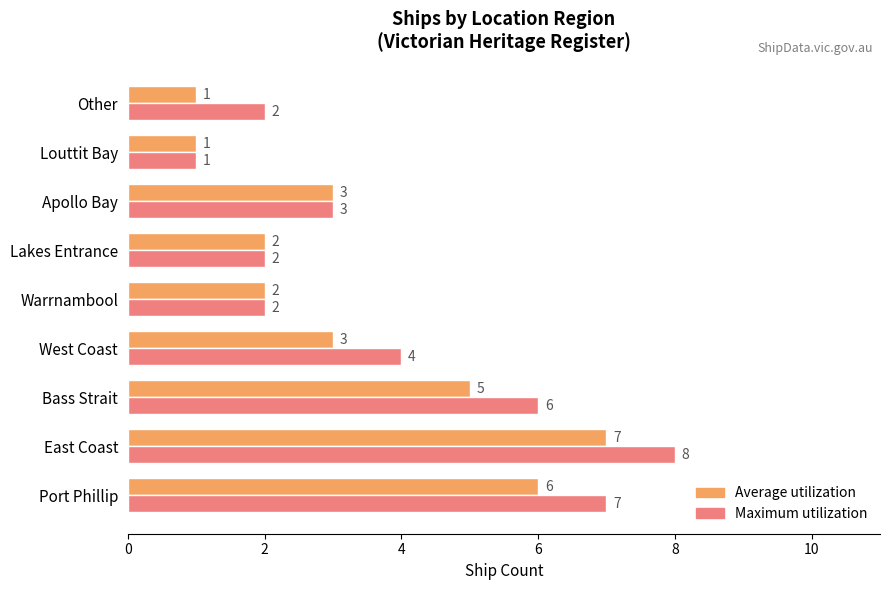

List the series in order of their overall mean, highest first.

Maximum utilization, Average utilization